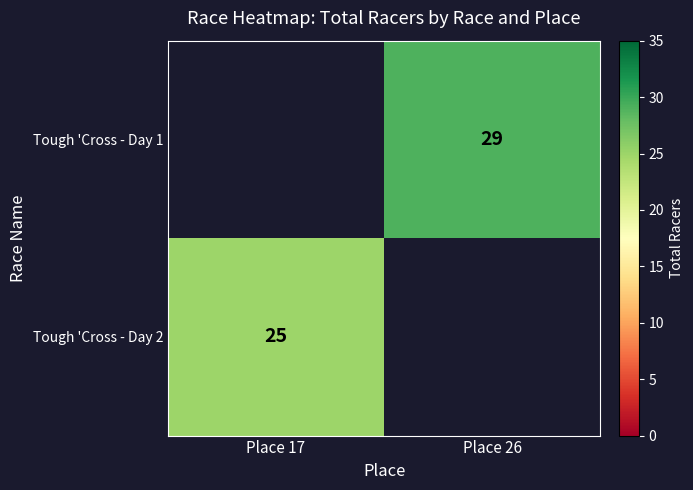

The value of Tough 'Cross - Day 2 at Place 17 is 25. True or false?

True